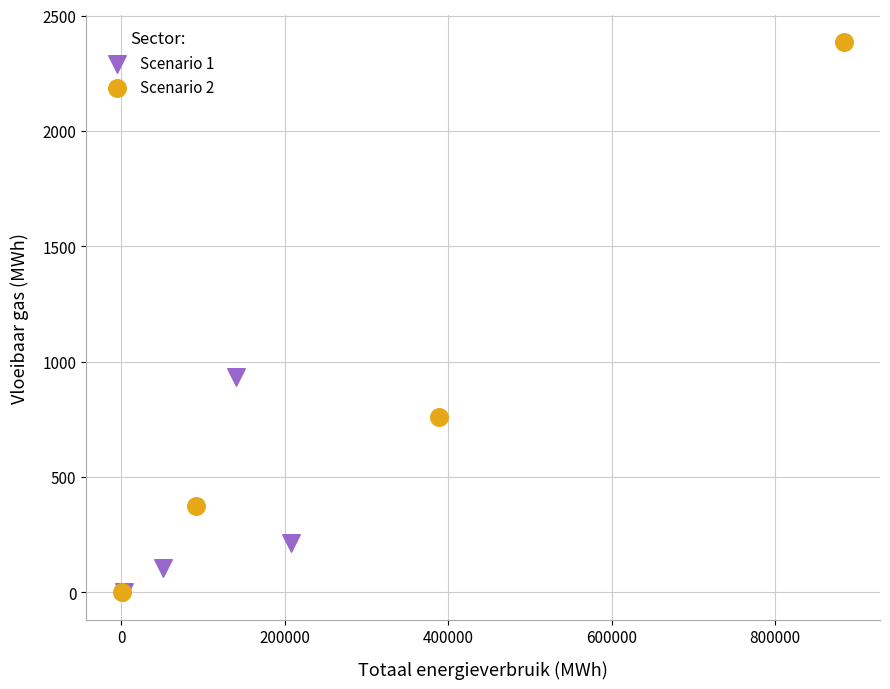

Which series contains the highest Y value?

Scenario 2